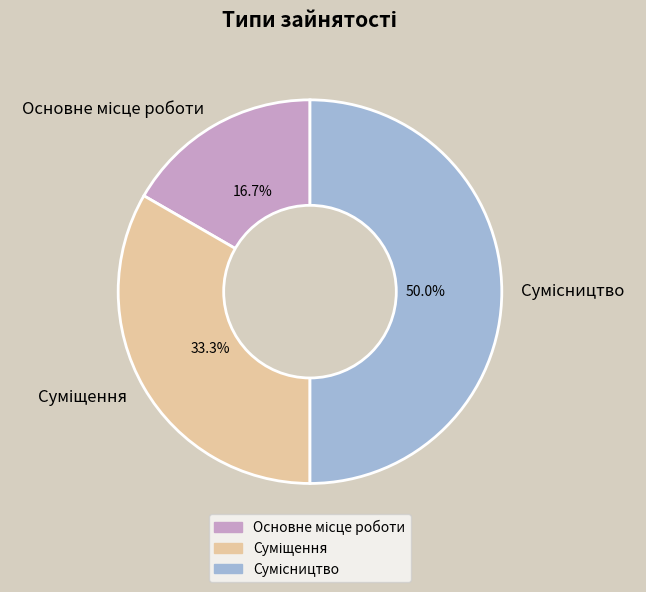

What portion of the pie excludes Основне місце роботи?

83.3%